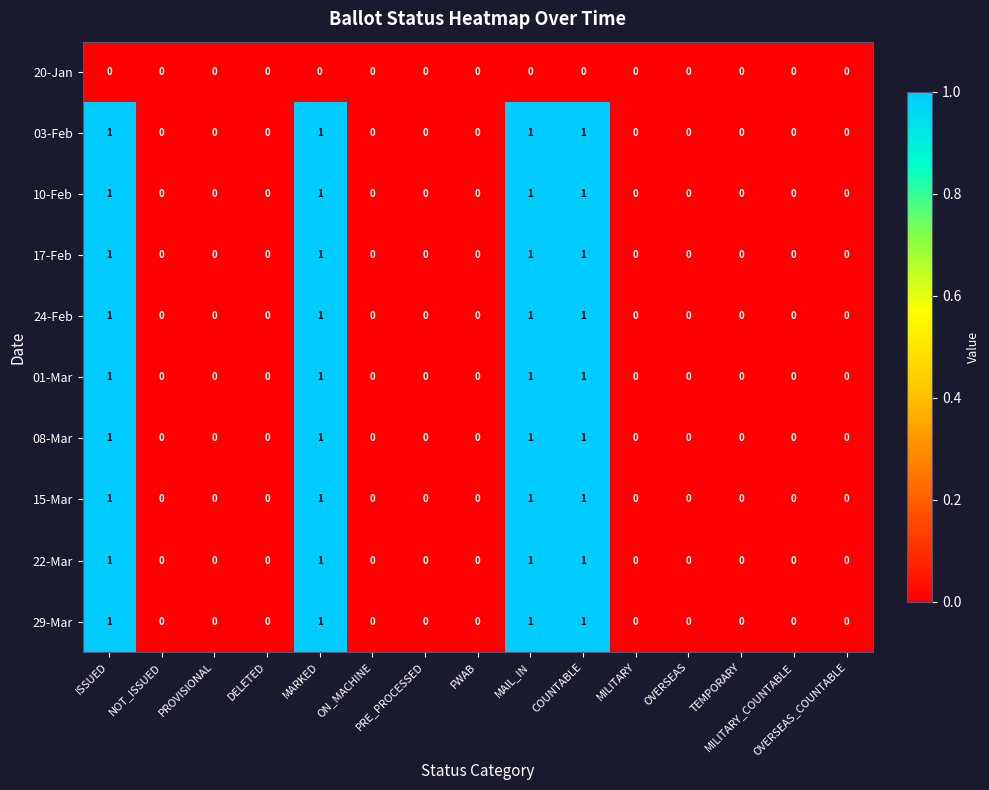

Count the 29-Mar values in the range 0 to 1.

15